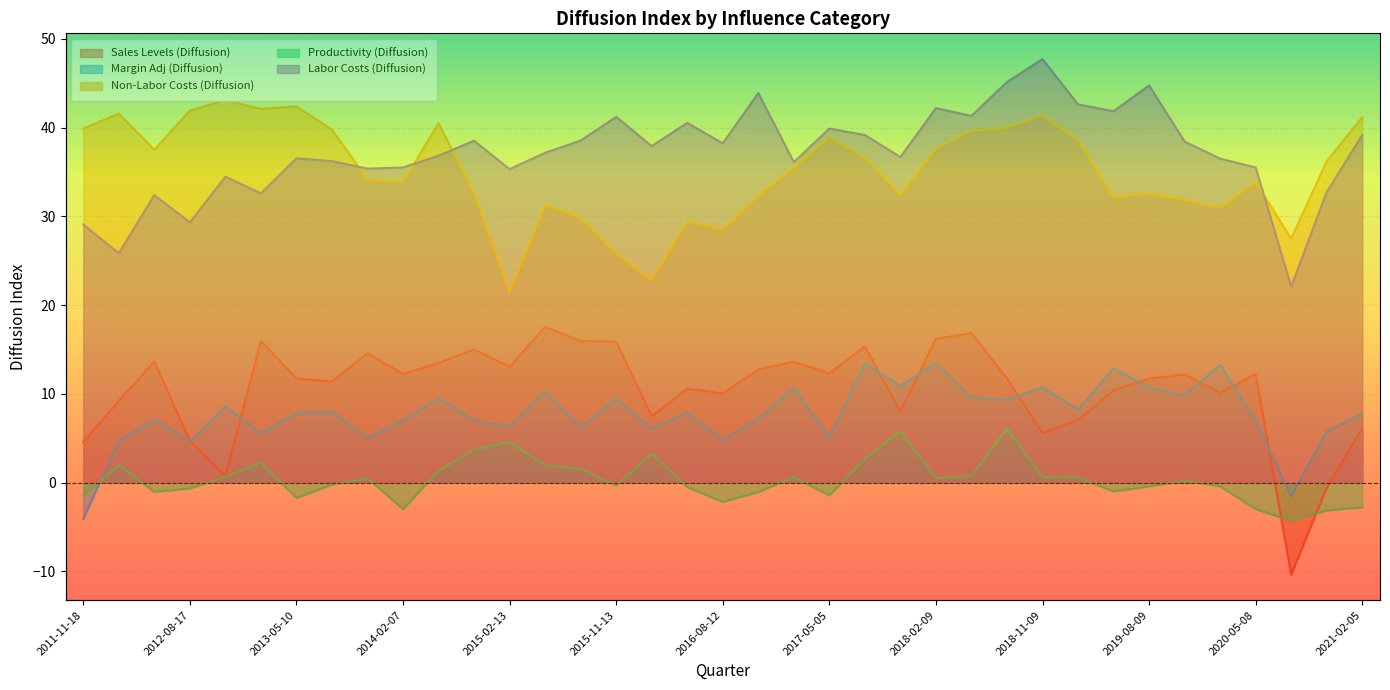

Where does the Margin Adj (Diffusion) series first go above 7?

2012-05-18